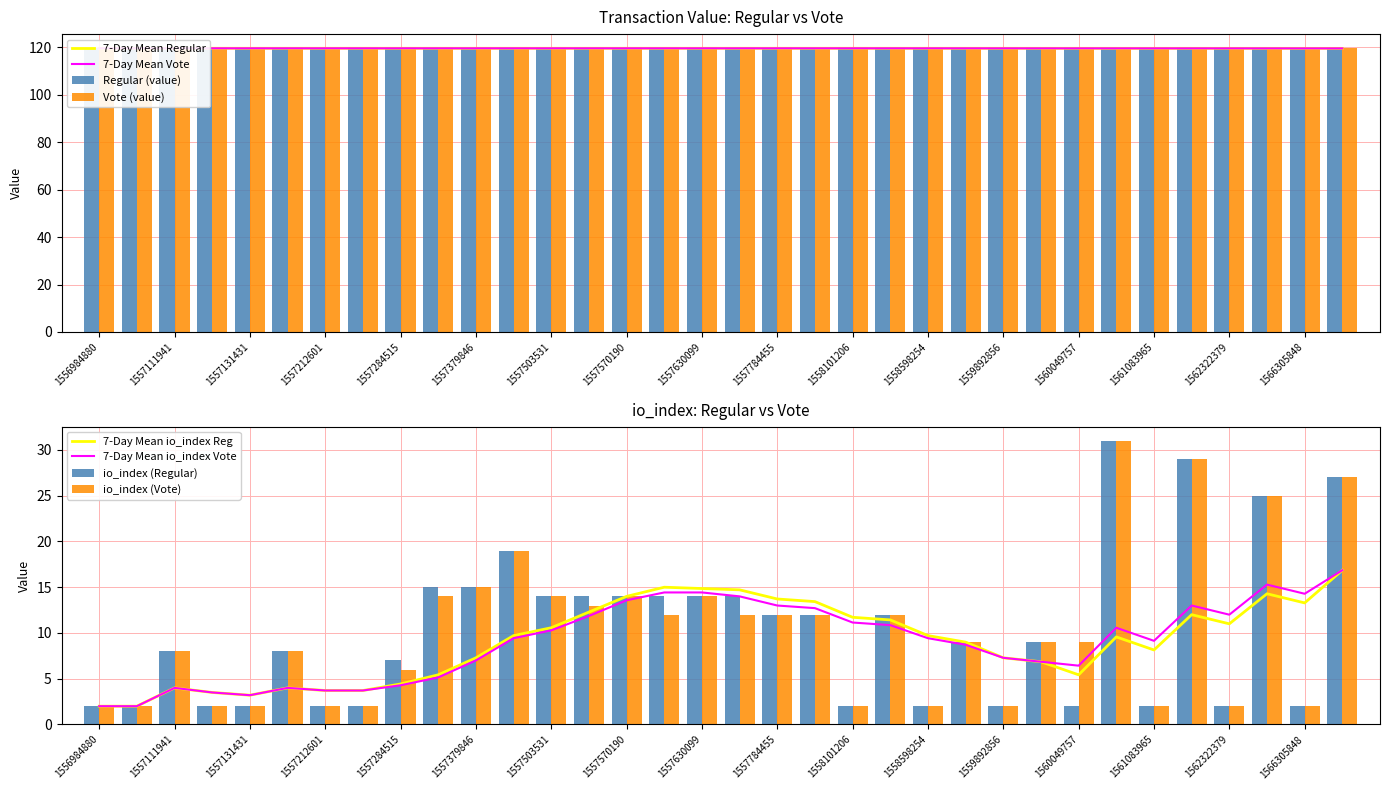

The value of Regular (value) at 1560239551 is 173.4. True or false?

False